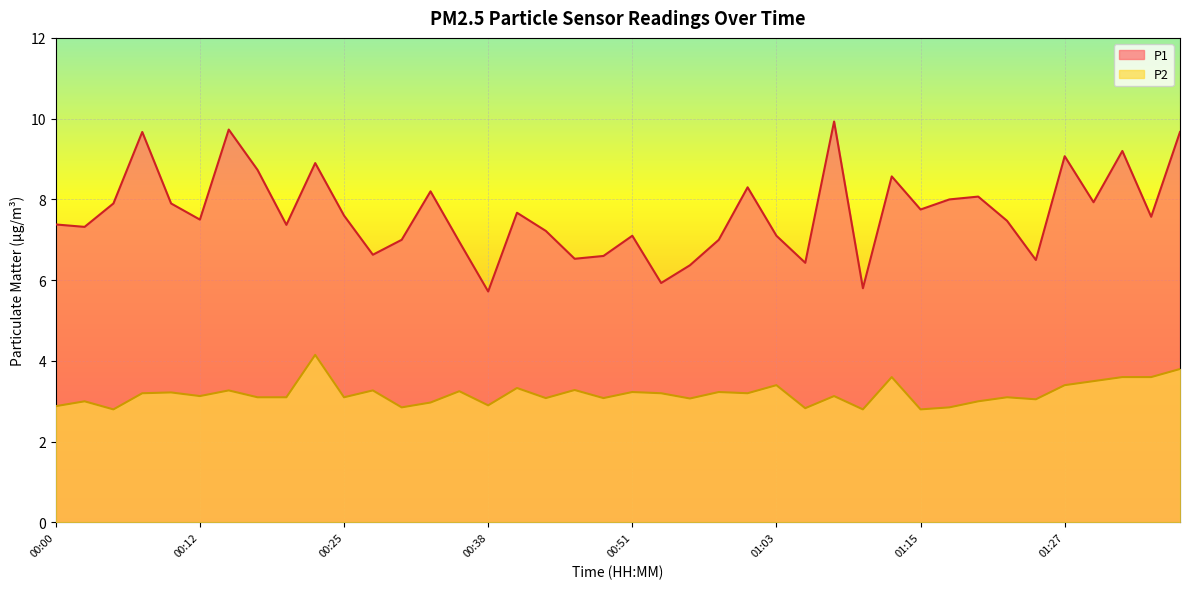

True or false: P1 and P2 cross at least once.

False